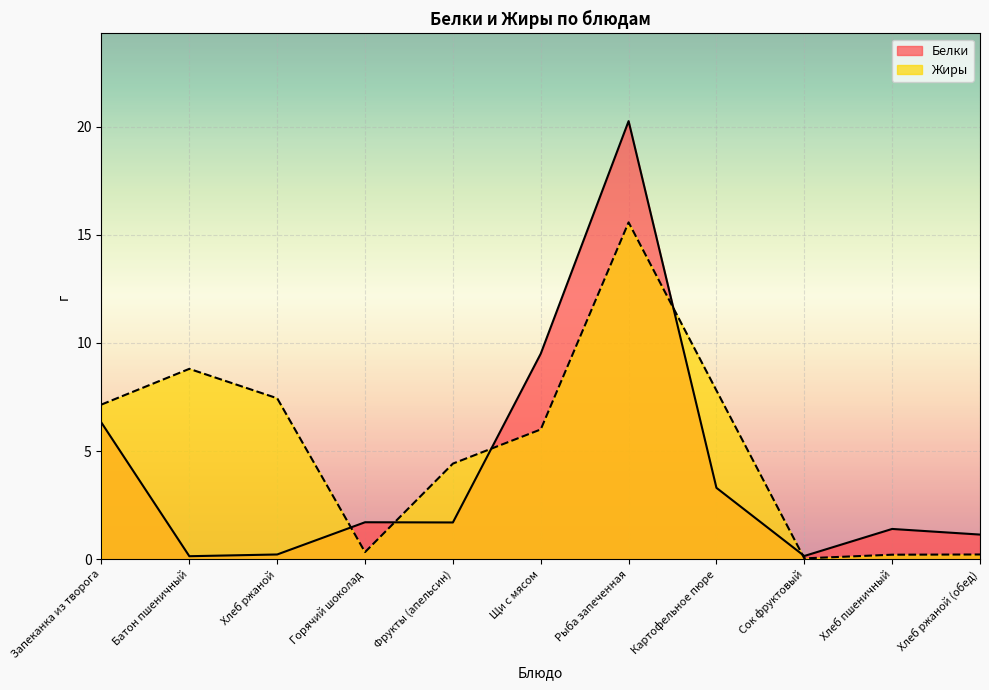

After their last crossing, which series has the higher values: Белки or Жиры?

Белки